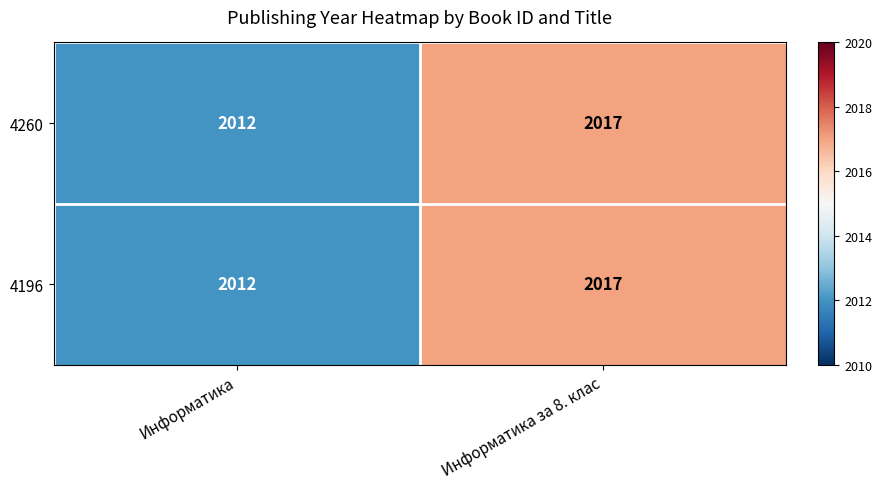

The value of 4260 at Информатика за 8. клас is 3256. True or false?

False